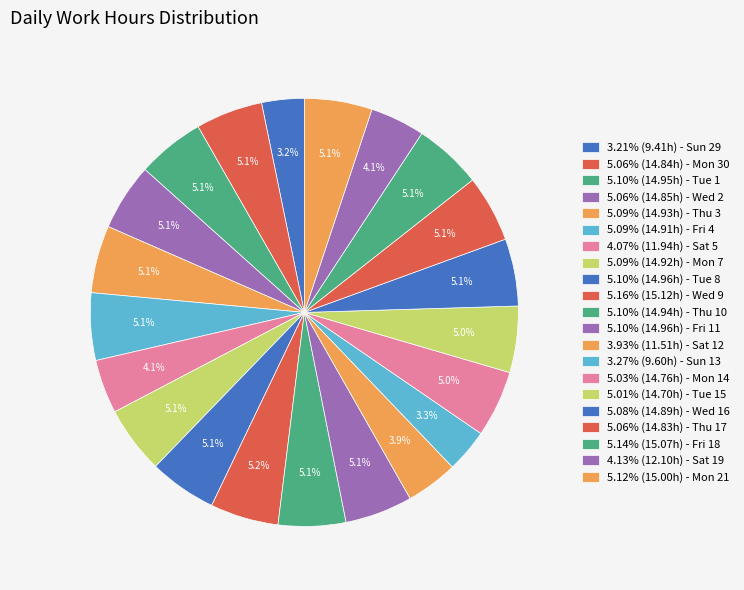

What is the smallest slice in the pie chart?

Sun 29